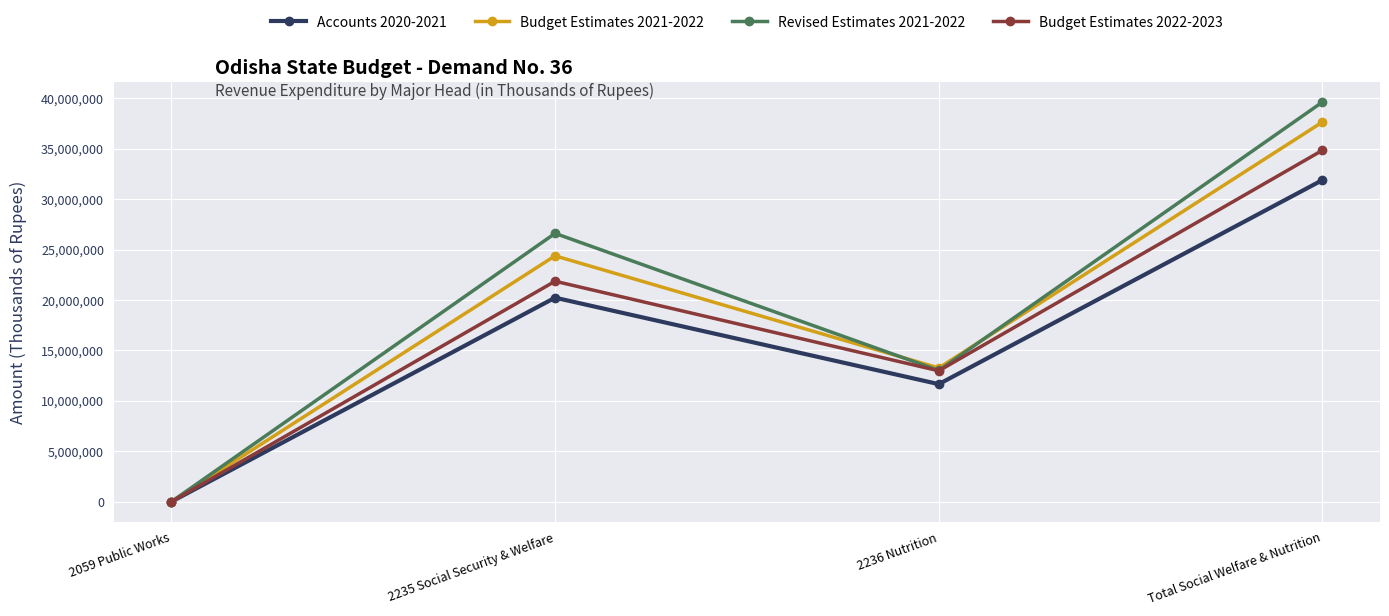

Is it true that Budget Estimates 2022-2023 equals 21868307 at 2235 Social Security & Welfare?

True